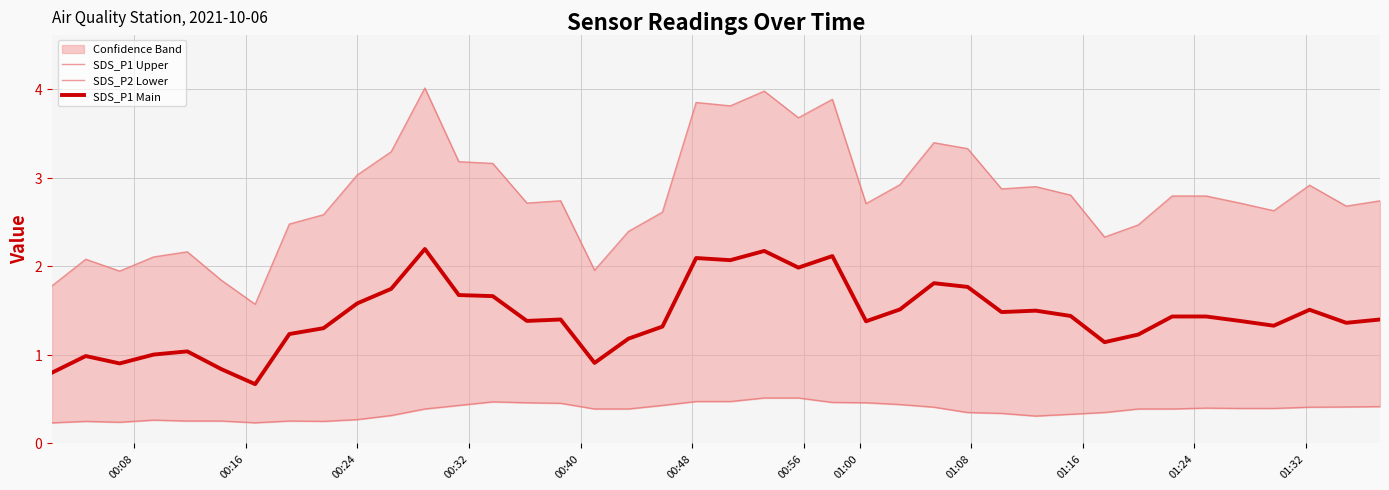

What is the highest value of the SDS_P1 Main series?

2.2